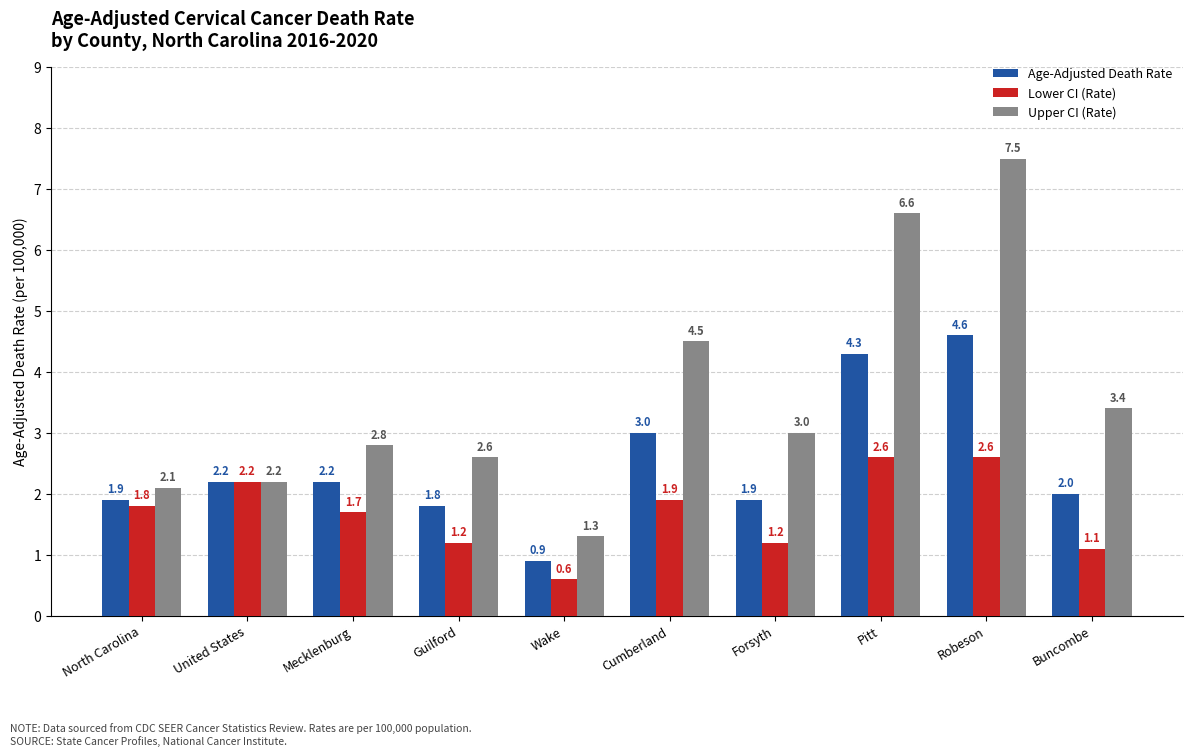

At which category does the chart reach its minimum across all series?

Wake